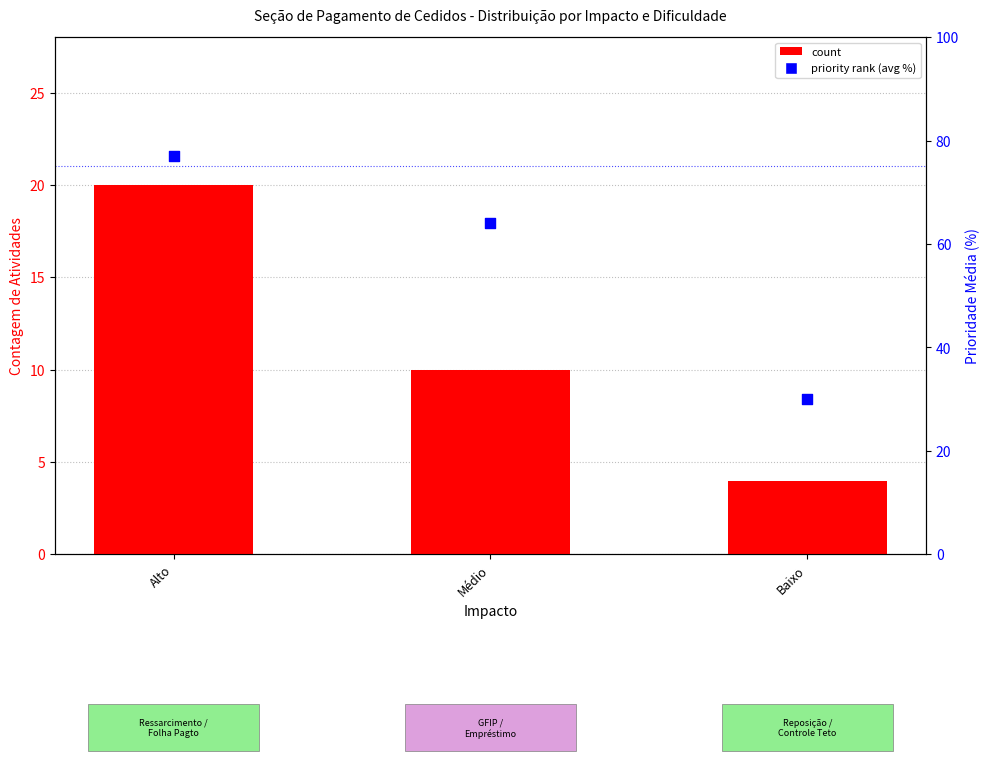

Which series contains the lowest Y value?

count